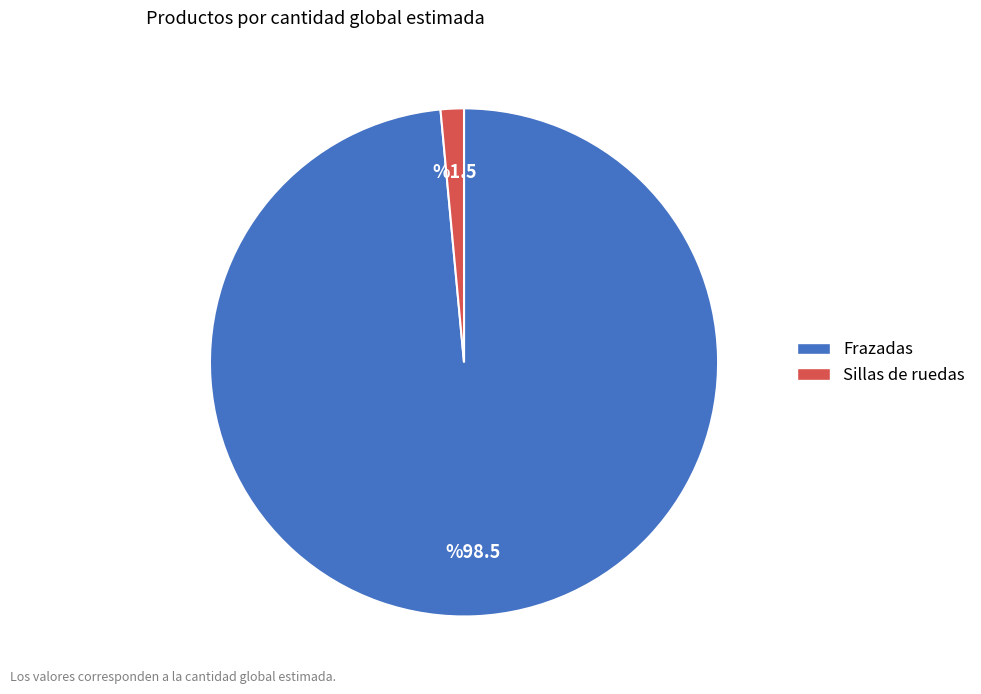

How many segments does this pie chart have?

2